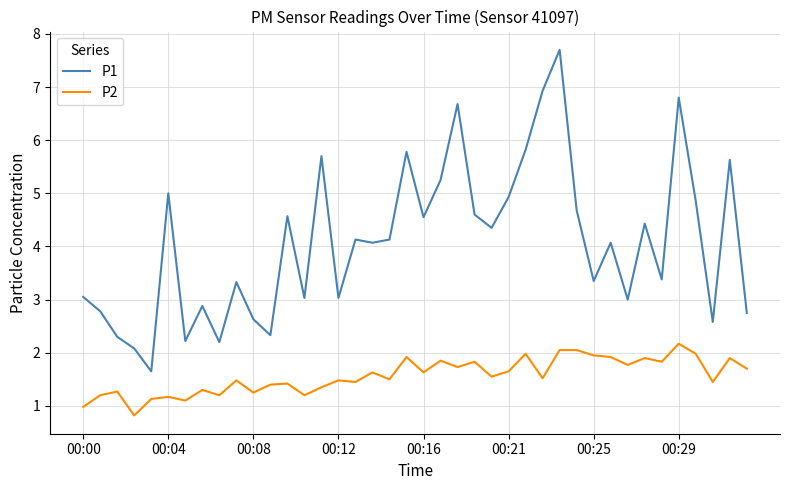

What is the sum of all P2 values?

62.7